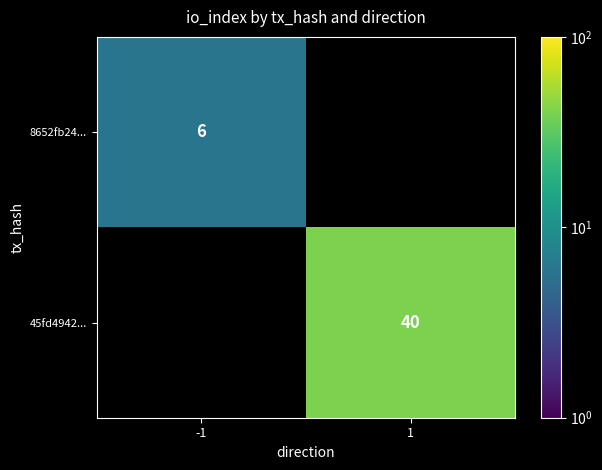

How many values in 45fd4942... are above zero?

1